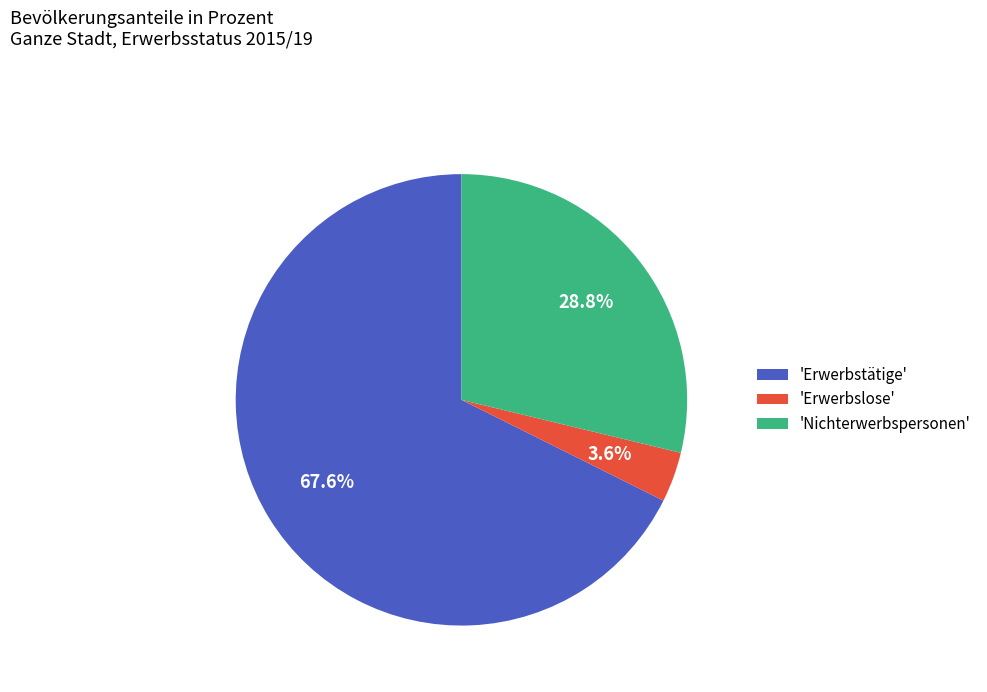

What is the total percentage of 'Erwerbslose' and 'Erwerbstätige'?

71.2%